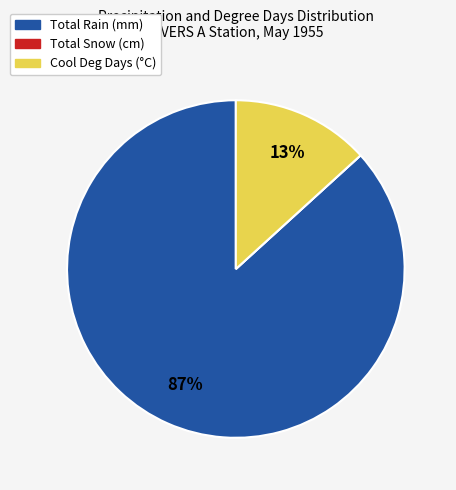

Is there any slice that represents more than half of the pie?

Yes